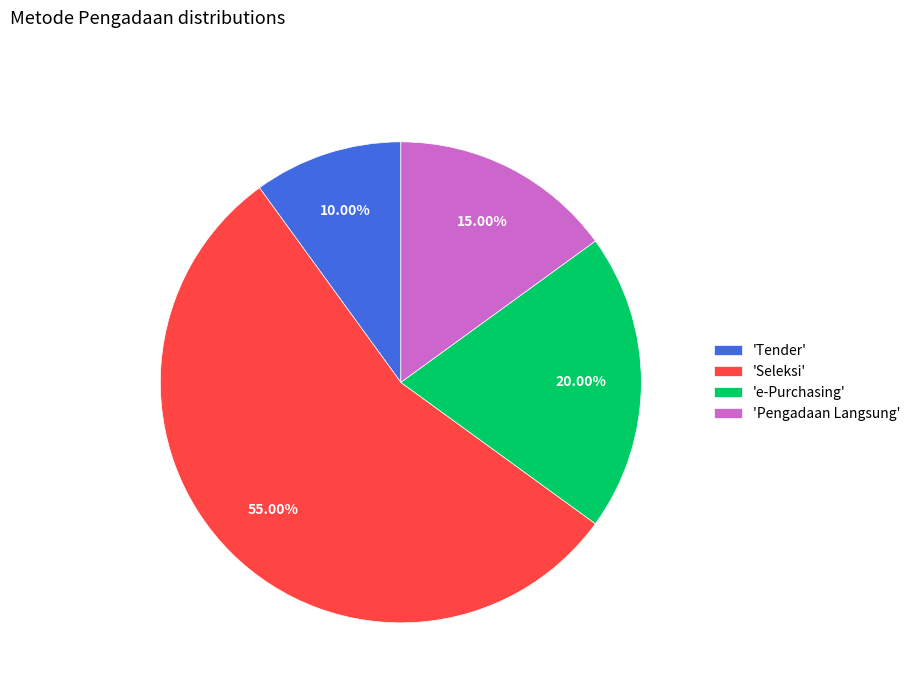

What is the ratio of the value at 'e-Purchasing' to the value at 'Tender'?

2.0